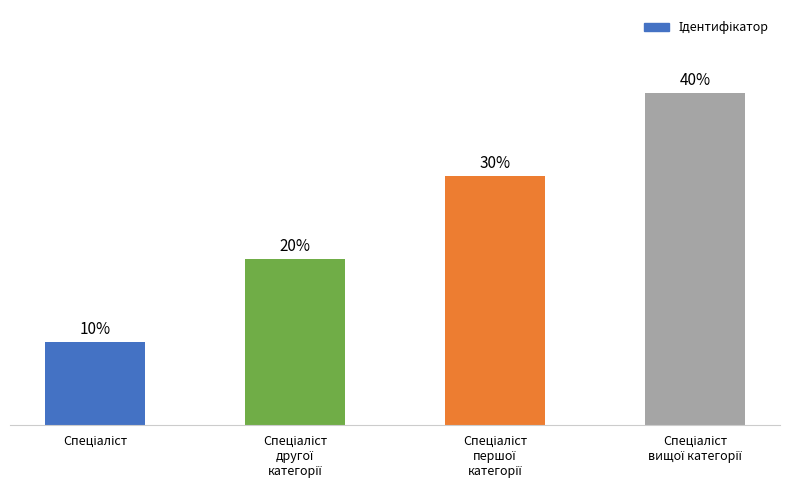

What is the label of the 1st bar from the right?

Спеціаліст
вищої категорії